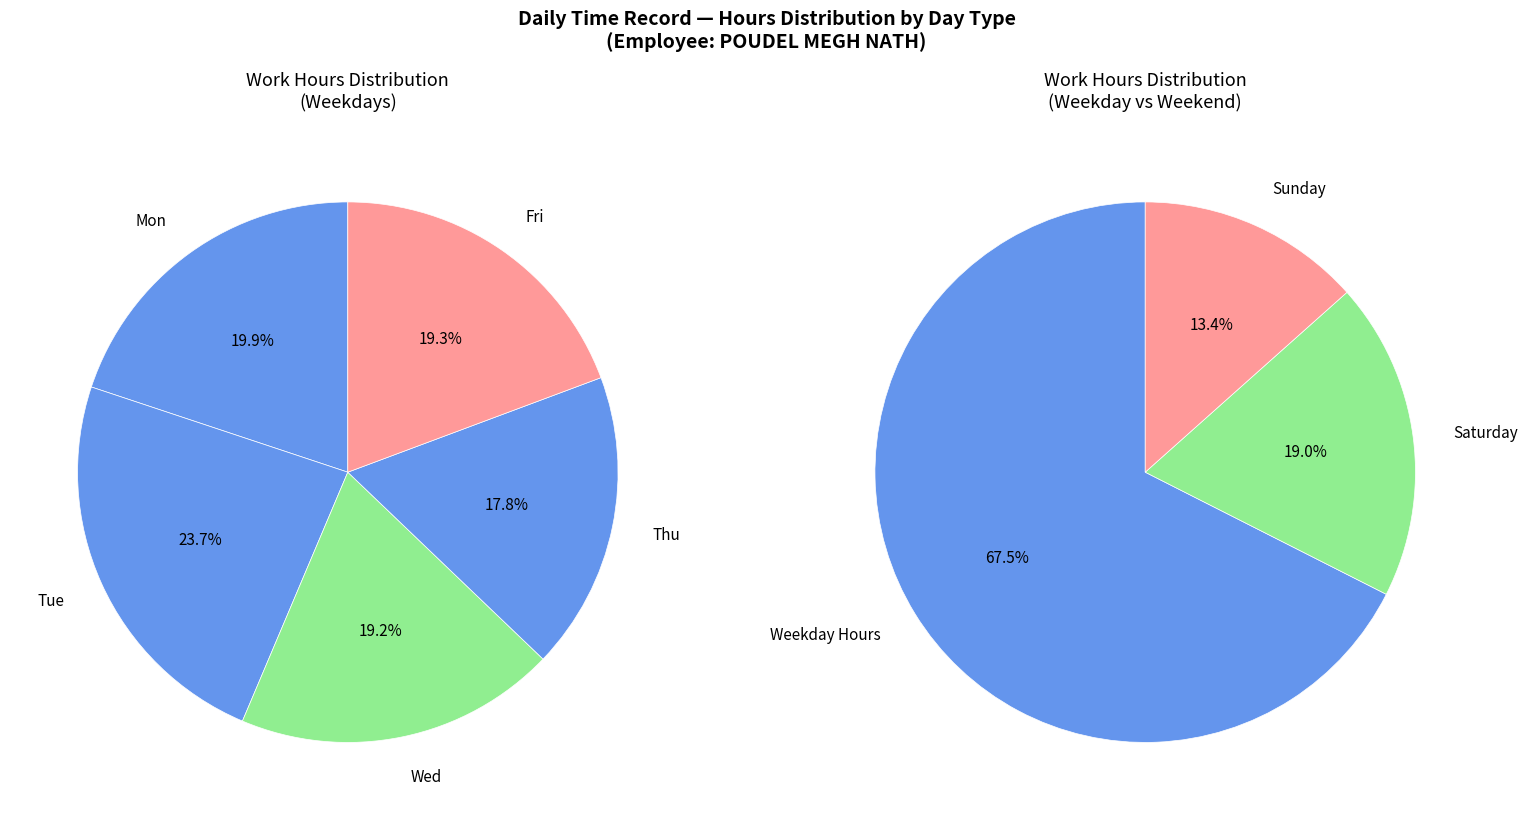

Is the sum of Tue and Thu greater than half?

No